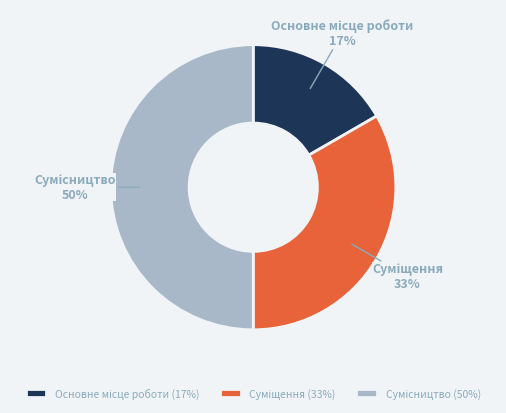

To the nearest percent, what is the average slice percentage?

33%